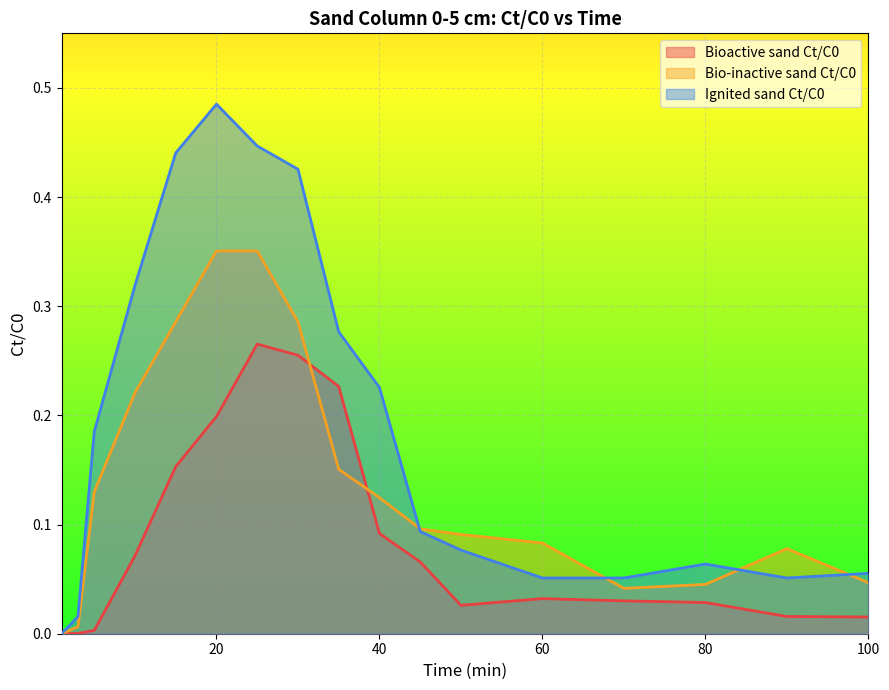

True or false: Bioactive sand Ct/C0 has a value of 0.0 at 80.

False